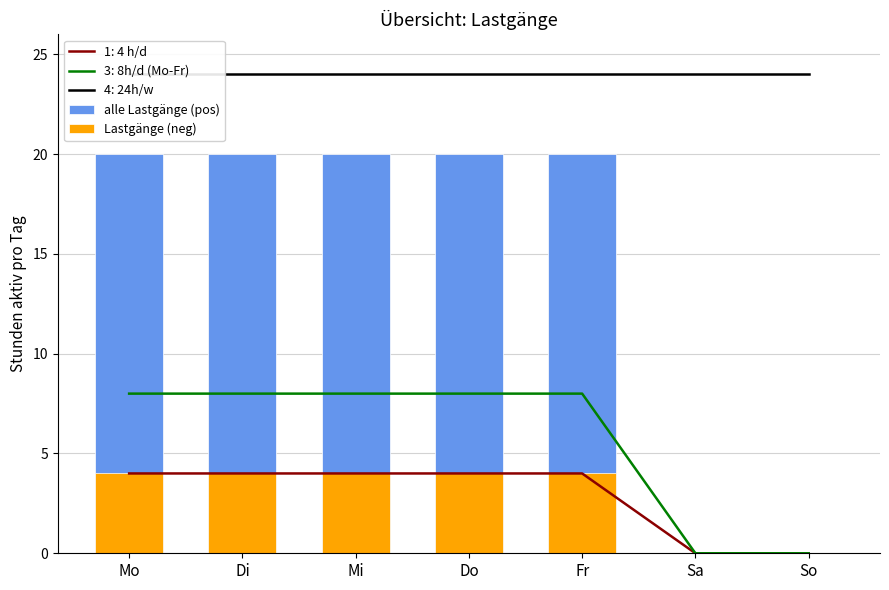

What is the sum of the Lastgänge (neg) values at Do and Sa?

4